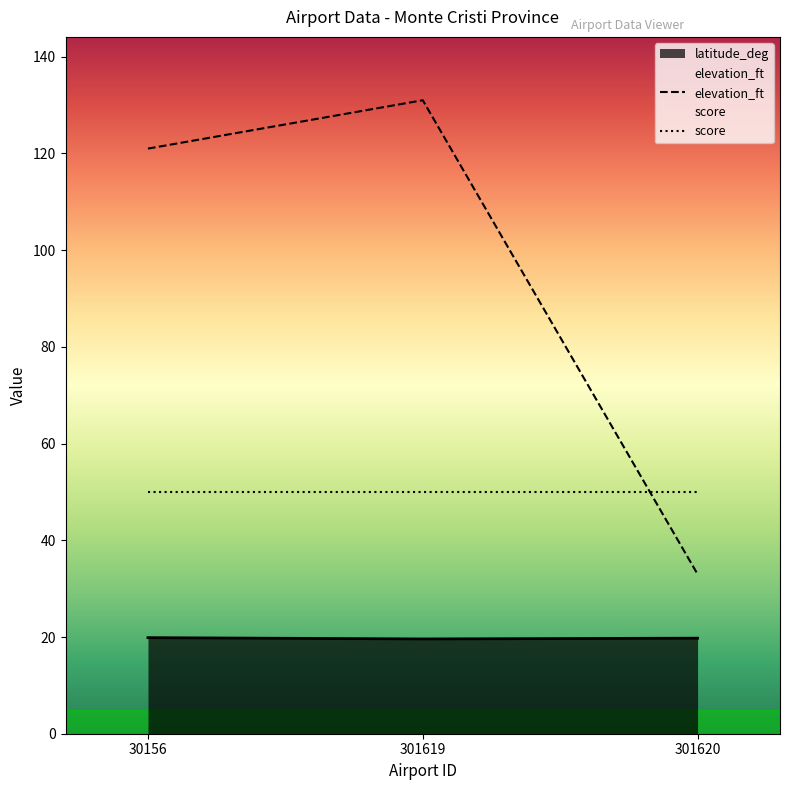

Rank the series by their maximum value, from highest to lowest.

elevation_ft, score, latitude_deg